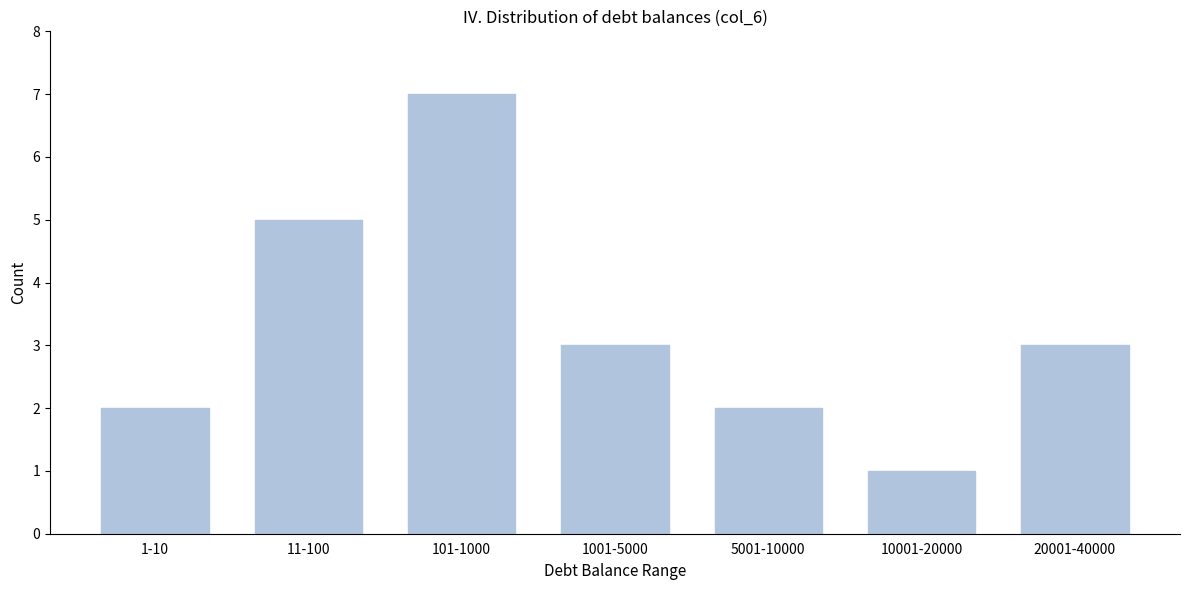

Reading left to right, what are all the values shown in this chart?

1-10=2	11-100=5	101-1000=7	1001-5000=3	5001-10000=2	10001-20000=1	20001-40000=3